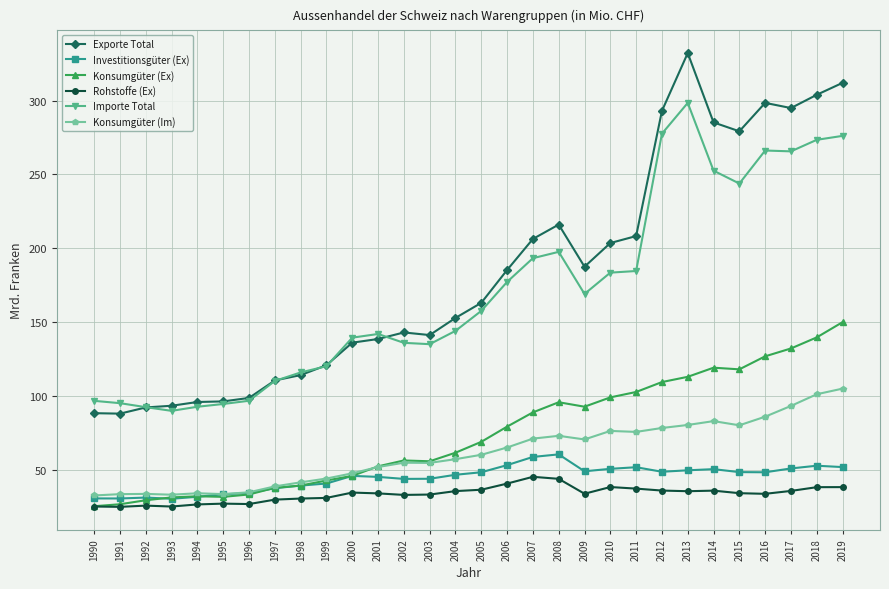

The value of Rohstoffe (Ex) at 2009 is 7627. True or false?

False